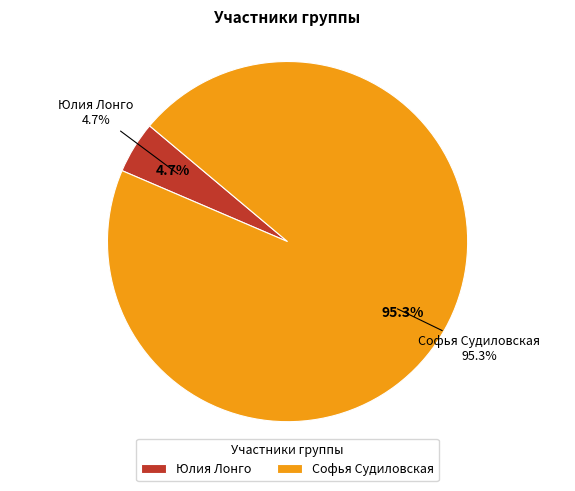

Which slice is the largest?

Софья Судиловская